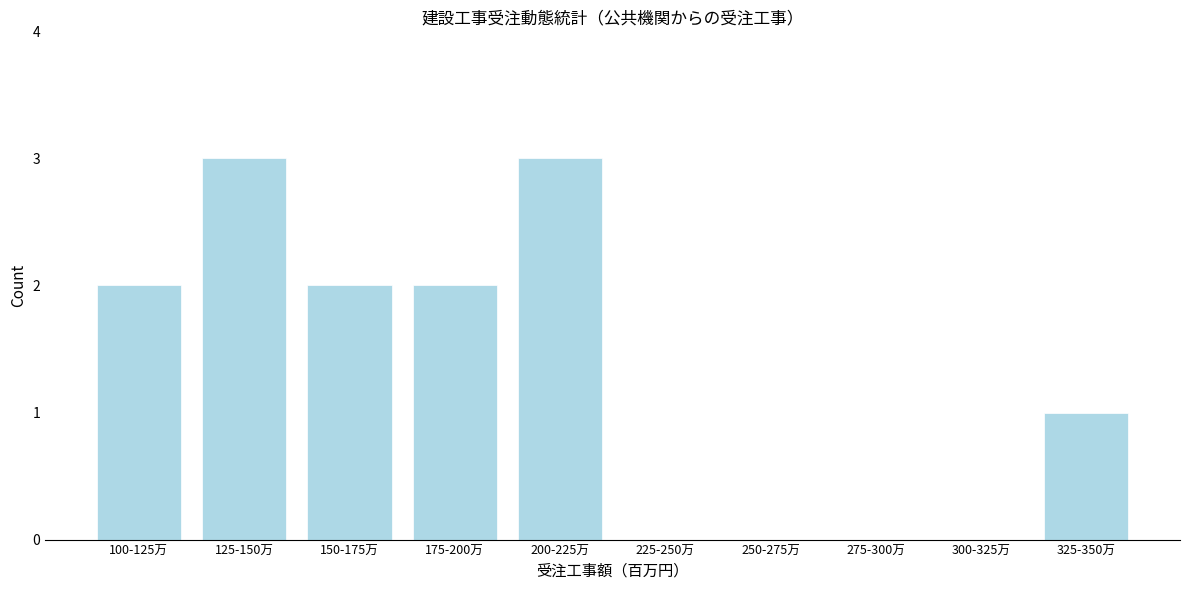

Reading left to right, what are all the values shown in this chart?

100-125万=2	125-150万=3	150-175万=2	175-200万=2	200-225万=3	225-250万=0	250-275万=0	275-300万=0	300-325万=0	325-350万=1